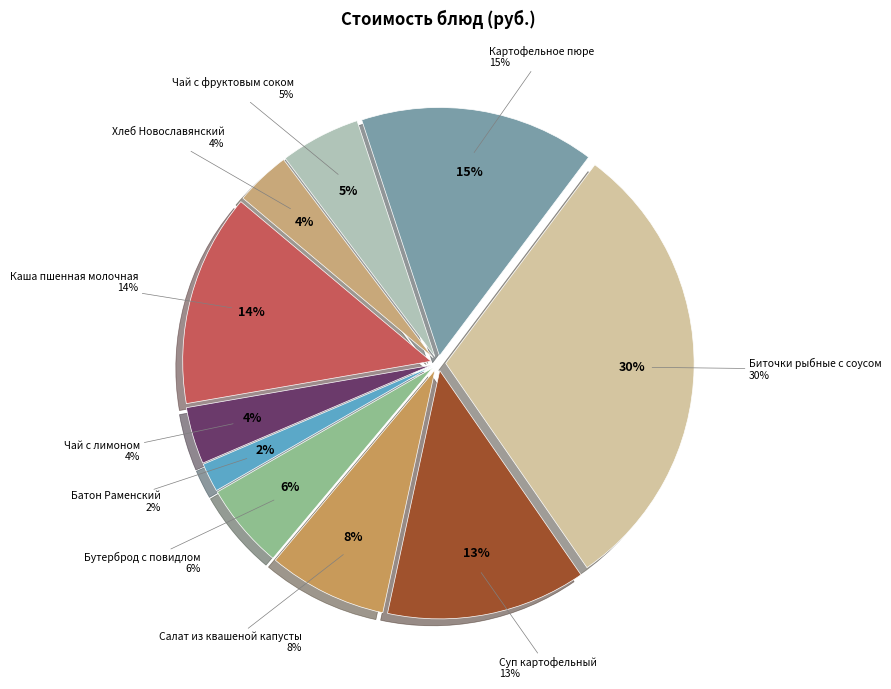

To the nearest percent, what is the difference between the Чай с лимоном and Бутерброд с повидлом slice percentages?

2%